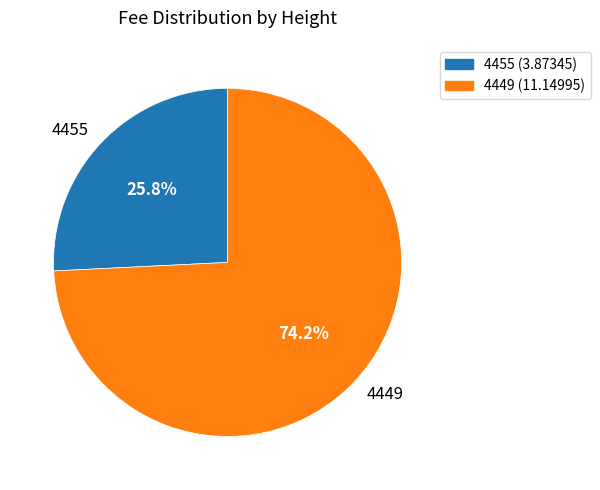

To the nearest percent, what is the difference between the 4455 and 4449 slice percentages?

48%